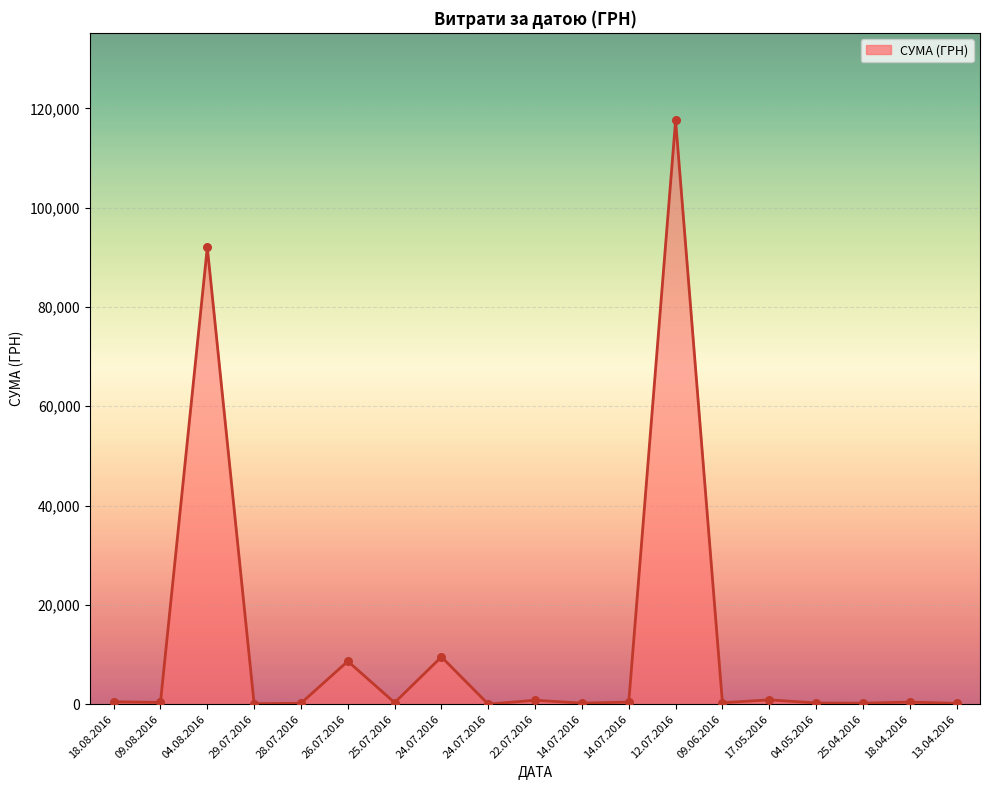

Between 04.08.2016 and 25.04.2016, which is larger?

04.08.2016